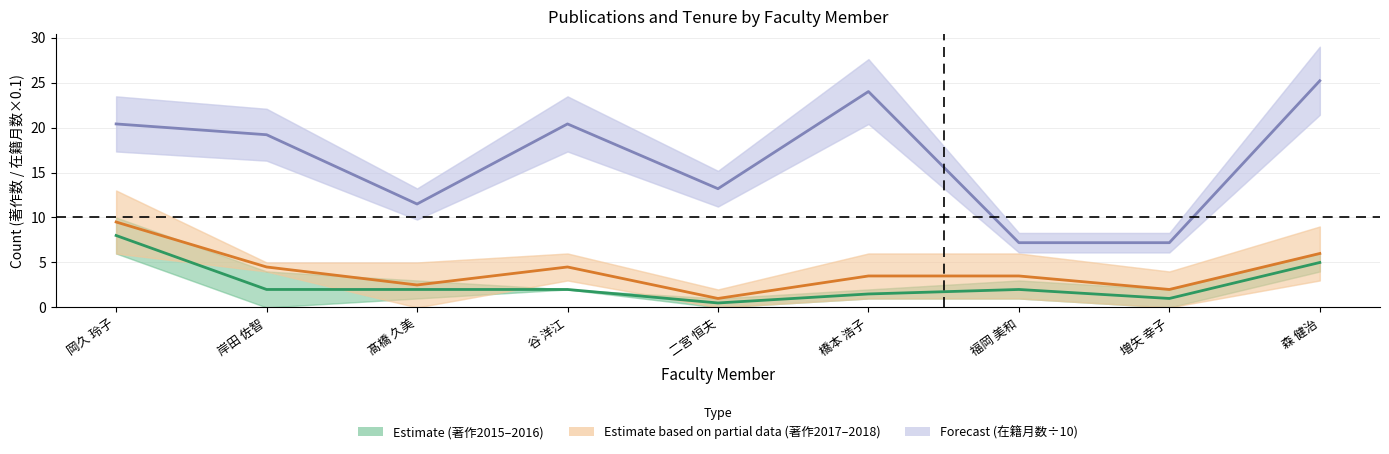

What is the value of the Forecast (在籍月数÷10) point at the 5th from the left?

13.2